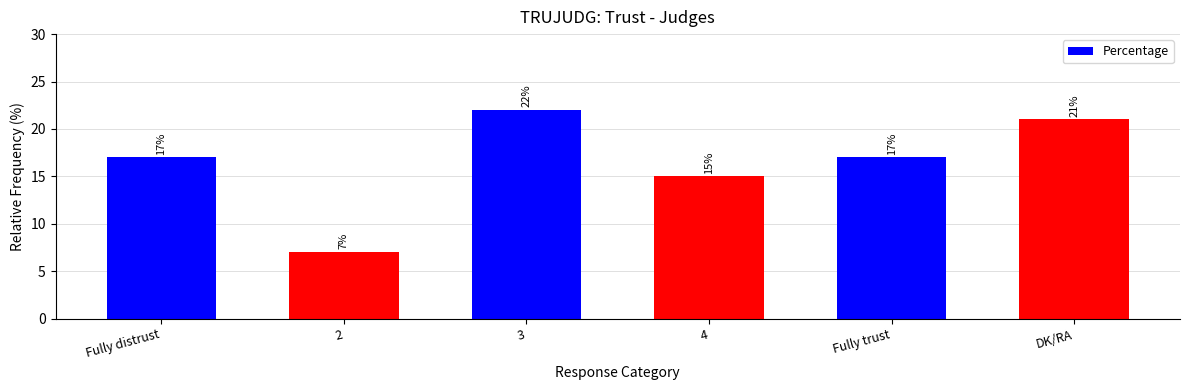

What is the value of the 1st bar from the left?

17